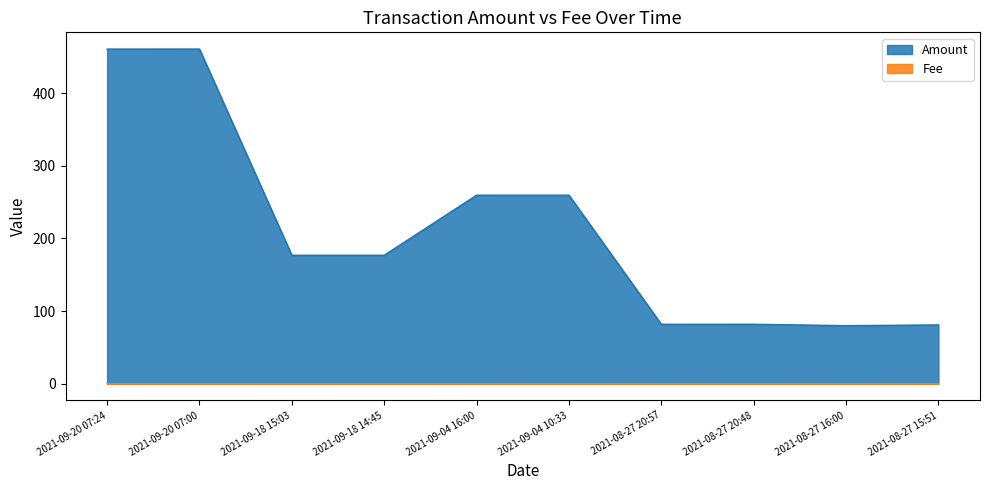

What is the difference between the Fee values at 2021-08-27 16:00 and 2021-08-27 20:48?

0.1